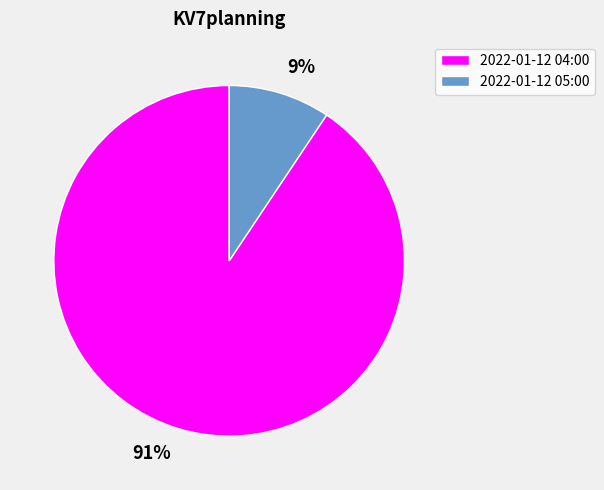

Rank the categories by value from highest to lowest.

2022-01-12 04:00, 2022-01-12 05:00